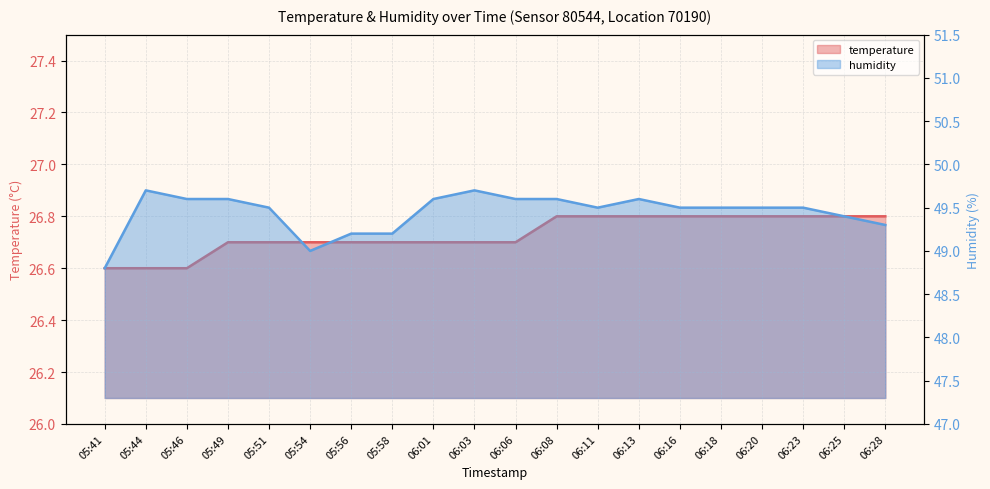

Reading right to left, list all the values displayed in this chart.

temperature: 26.8	26.8	26.8	26.8	26.8	26.8	26.8	26.8	26.8	26.7	26.7	26.7	26.7	26.7	26.7	26.7	26.7	26.6	26.6	26.6
humidity: 49.3	49.4	49.5	49.5	49.5	49.5	49.6	49.5	49.6	49.6	49.7	49.6	49.2	49.2	49.0	49.5	49.6	49.6	49.7	48.8